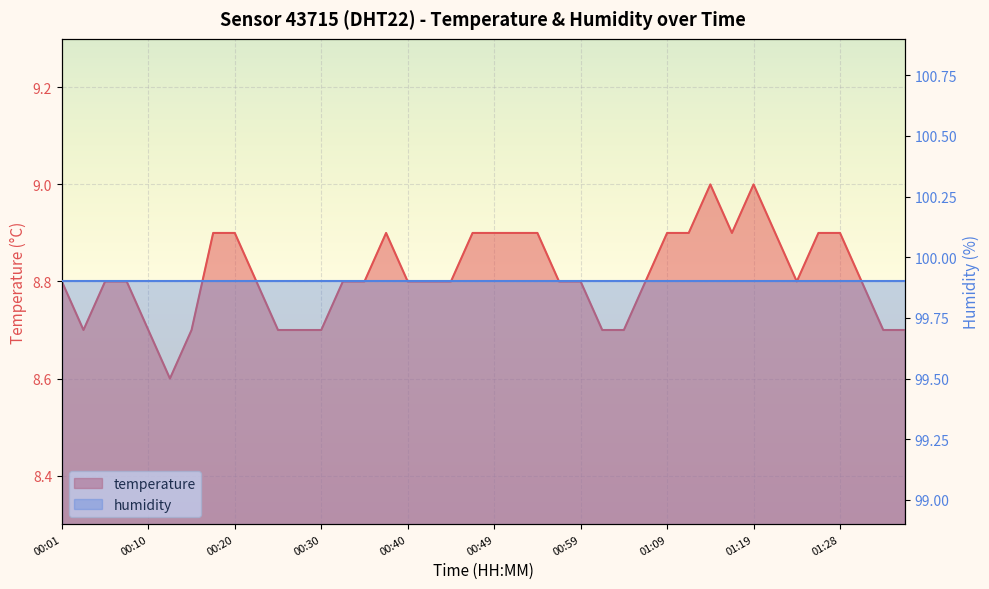

The value at 00:49 is 4.2. True or false?

False